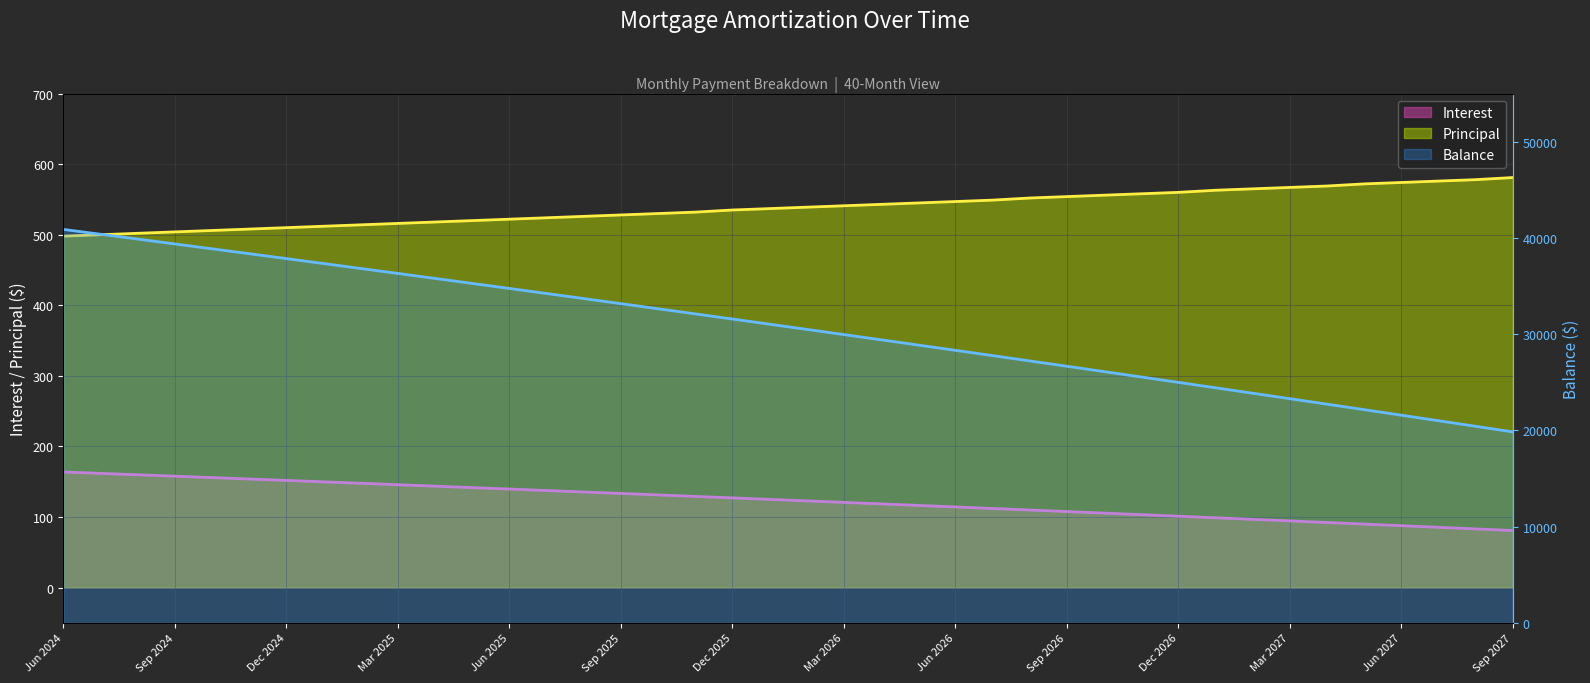

What is the minimum value shown in the chart?

80.9